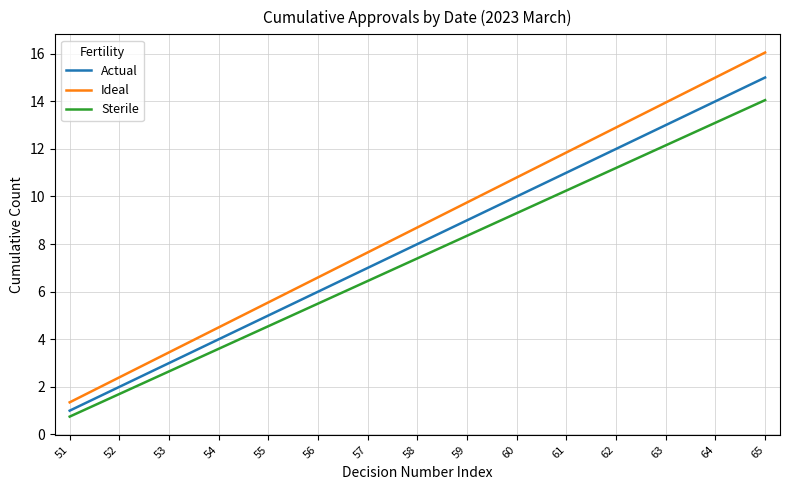

Which series has the largest total across all categories?

Ideal